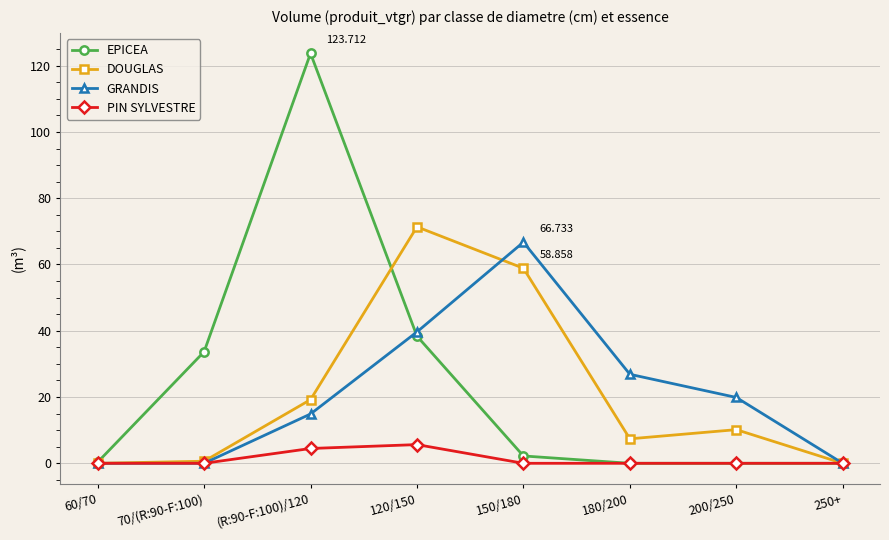

What position from the left is 250+?

8